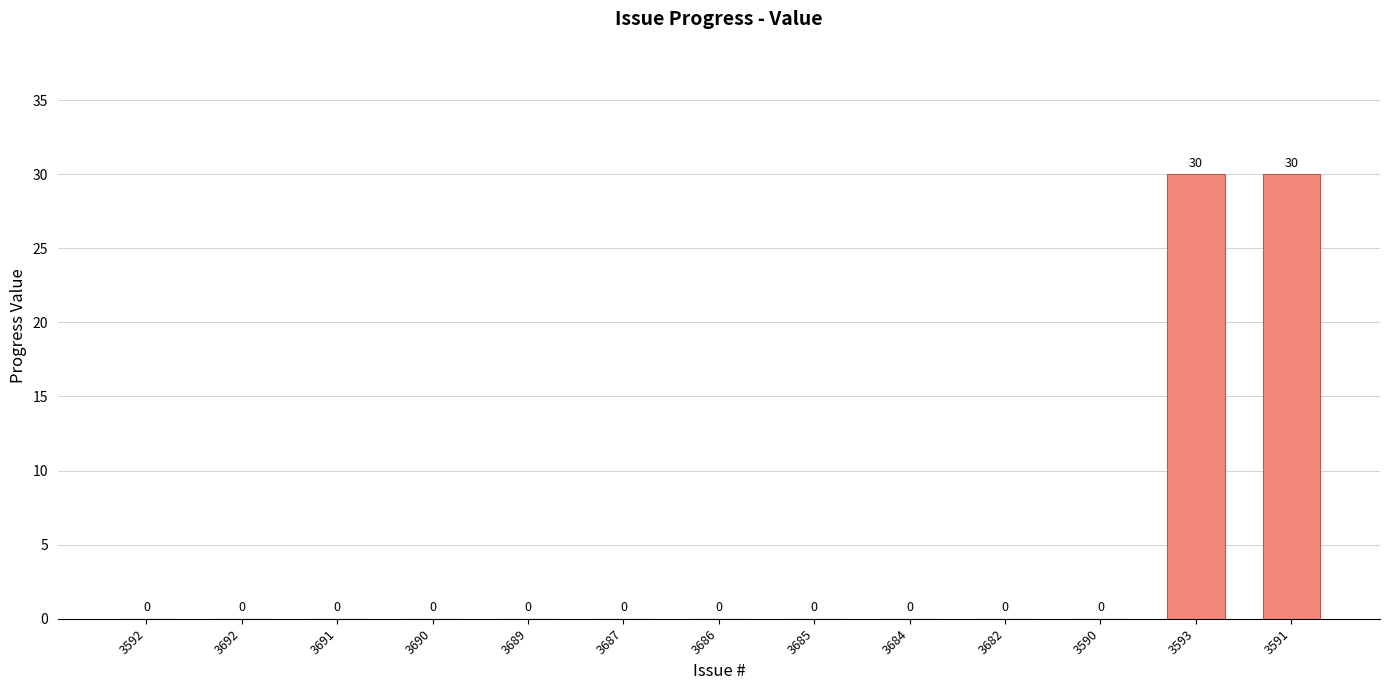

What is the greatest value displayed?

30